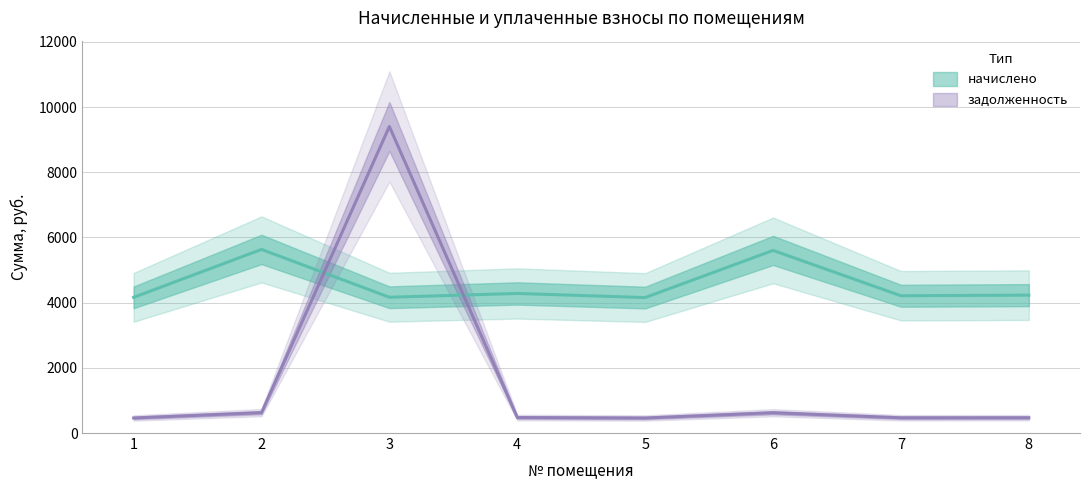

What is the minimum value shown in the chart?

461.7